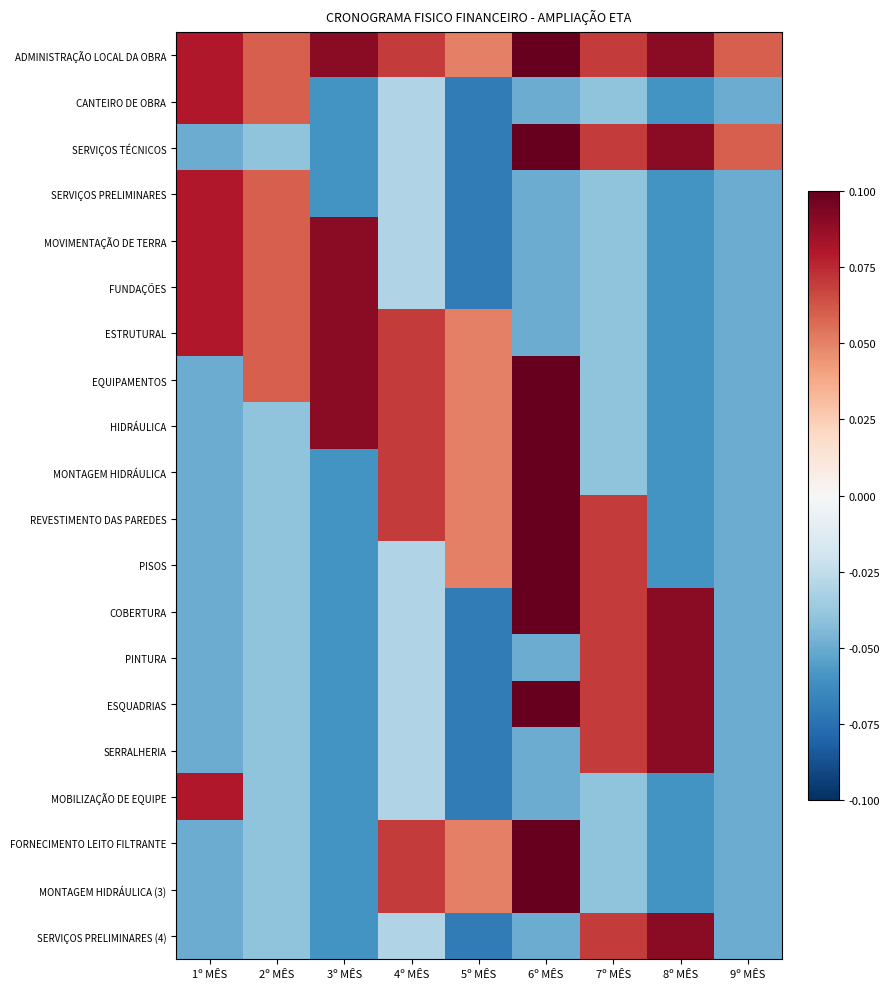

What is the spread (max minus min) of values at 3º MÊS?

0.1